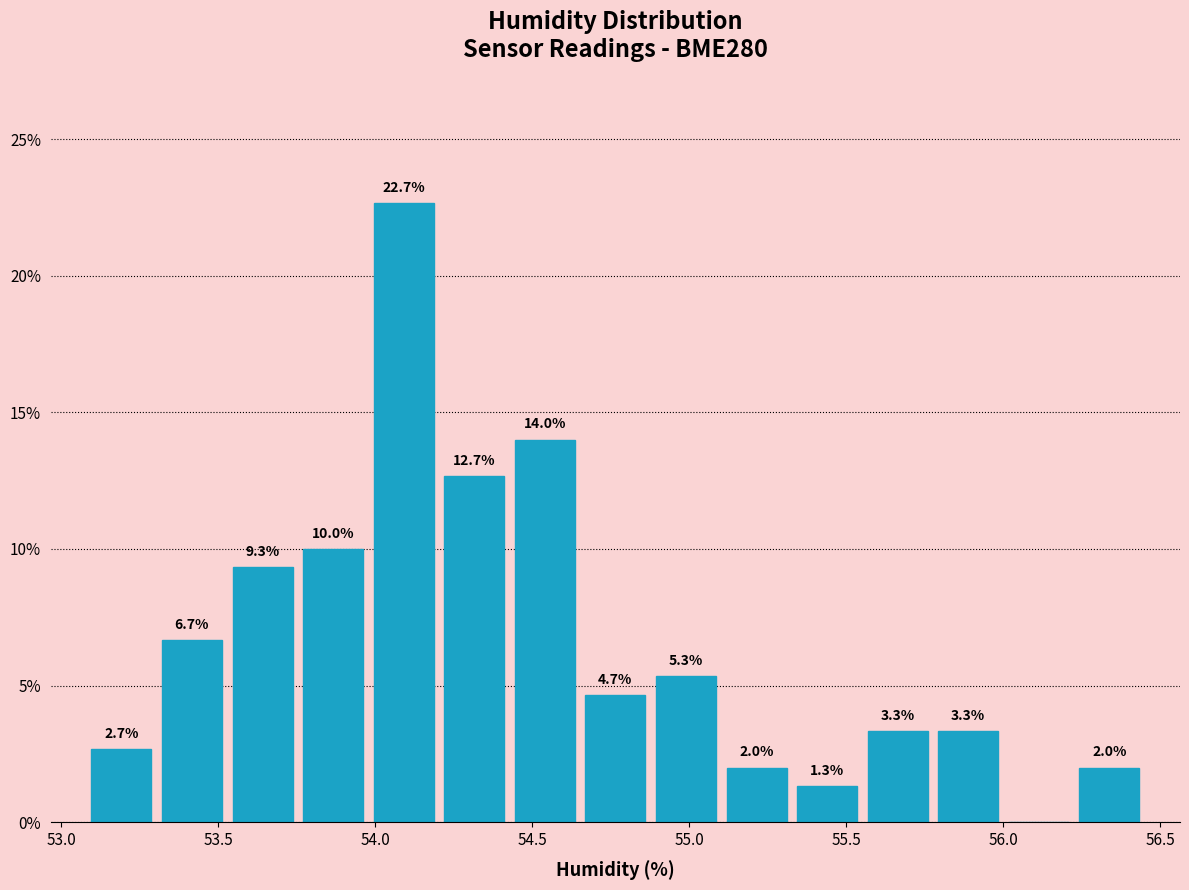

Which range on the x-axis has the tallest bar?

54.00 to 54.20